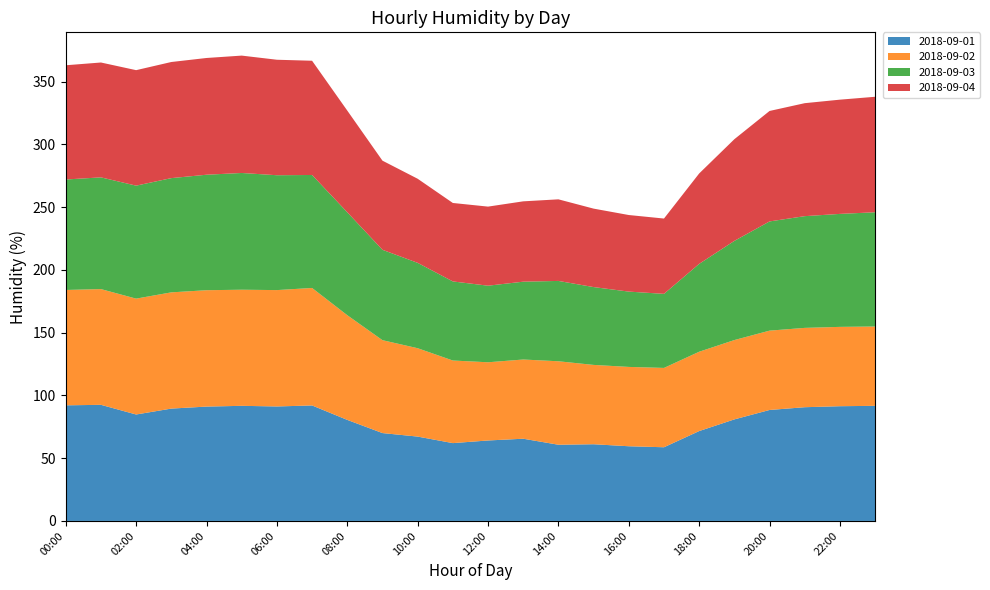

Reading left to right, what are all the values shown in this chart?

2018-09-01: 92.1	92.5	84.8	89.5	91.1	91.7	91.2	92.0	80.5	70.0	67.2	62.0	64.1	65.5	60.7	61.1	59.5	58.7	71.6	80.9	88.4	90.6	91.4	91.7
2018-09-02: 91.9	92.2	92.3	92.6	92.7	92.5	92.7	93.6	83.4	74.0	70.4	65.8	62.3	63.1	66.5	63.2	63.2	63.2	63.2	63.2	63.2	63.2	63.2	63.2
2018-09-03: 88.0	89.0	90.0	91.0	92.0	93.0	91.5	90.0	82.0	72.0	68.0	63.0	61.0	62.0	64.0	62.0	60.0	59.0	70.0	79.0	87.0	89.0	90.0	91.0
2018-09-04: 91.0	91.5	92.0	92.5	93.0	93.5	92.0	91.0	81.0	71.0	67.0	62.5	63.0	64.0	65.0	62.5	61.0	60.0	72.0	81.0	88.0	90.0	91.0	92.0